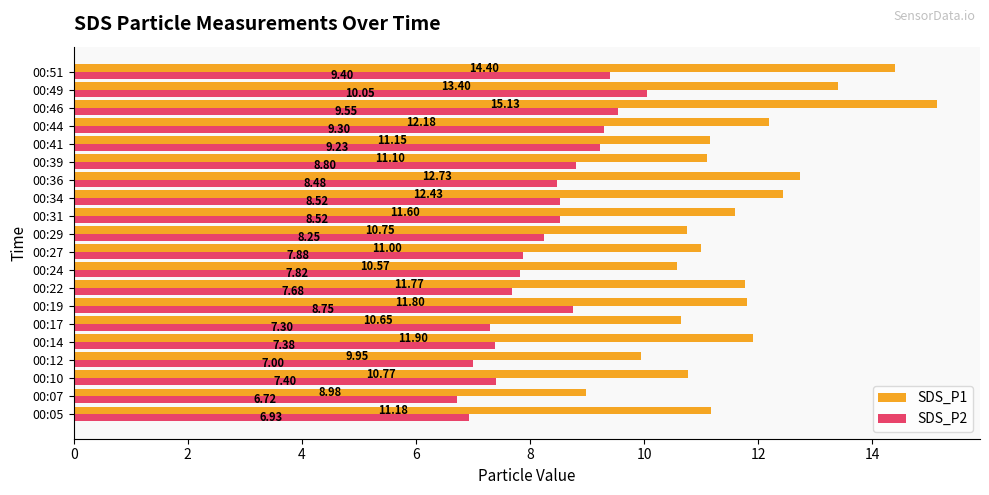

How many values in the SDS_P1 series are below 11?

6